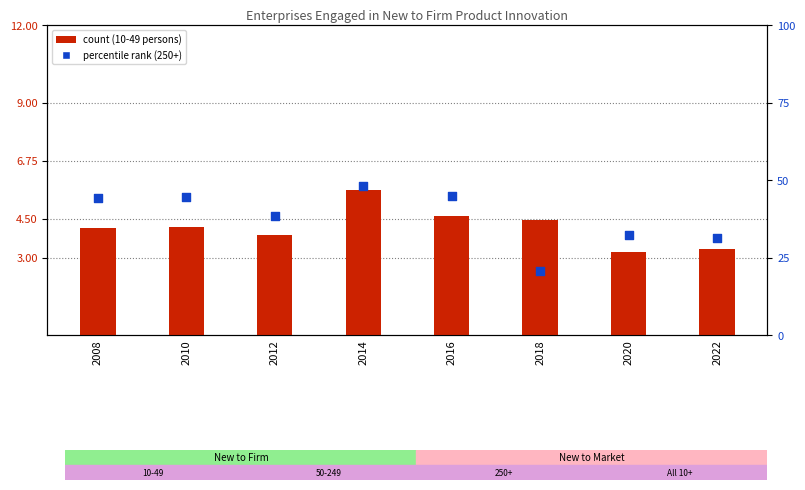

Which series has the largest total across all categories?

percentile rank within the sample